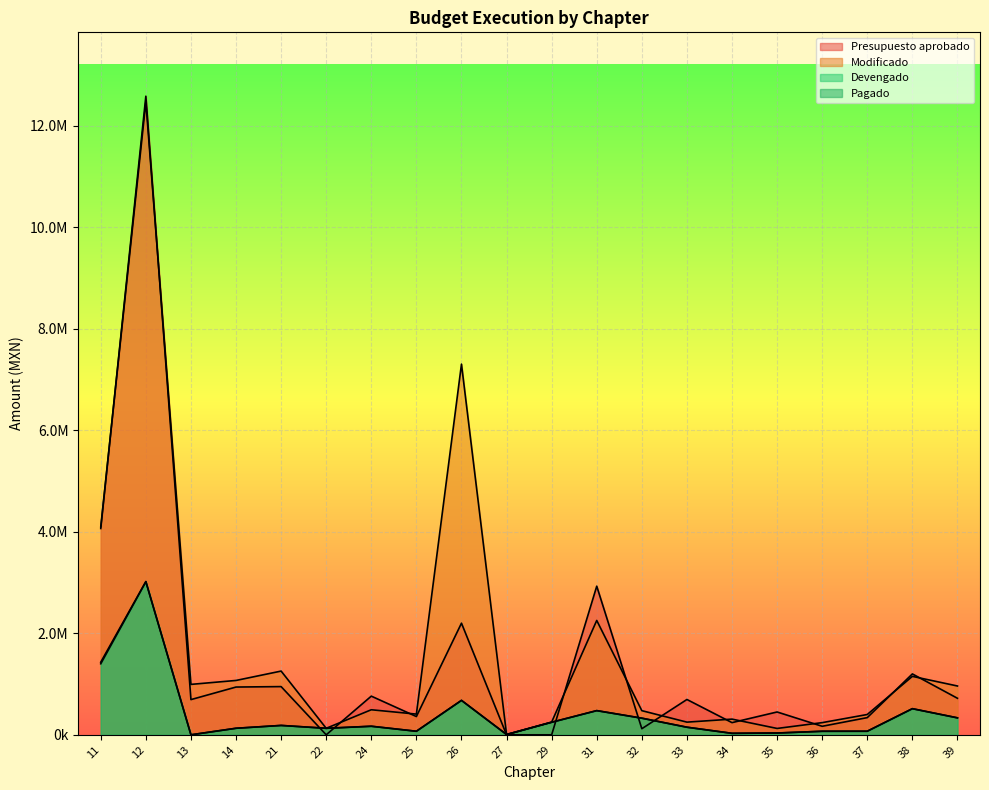

What is the sum of all Pagado values?

8037854.7